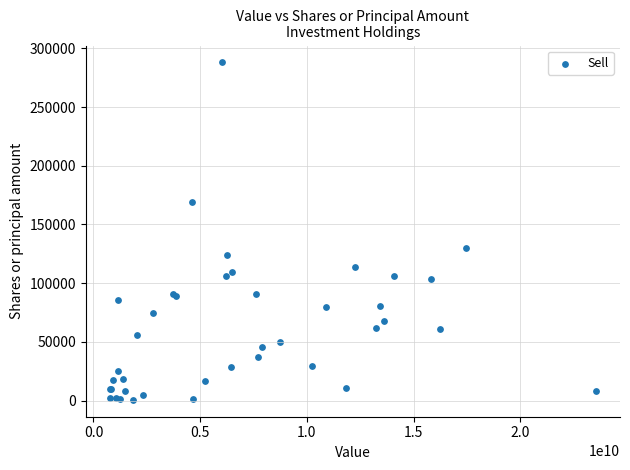

What Y value in the scatter plot is closest to 144321?

129698